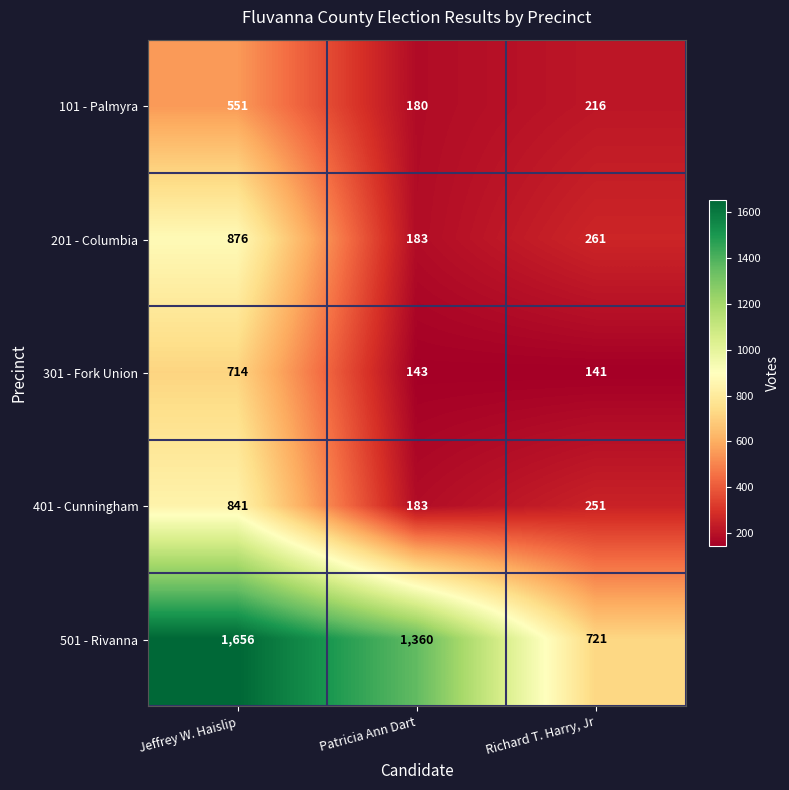

Which series has the largest total across all categories?

501 - Rivanna